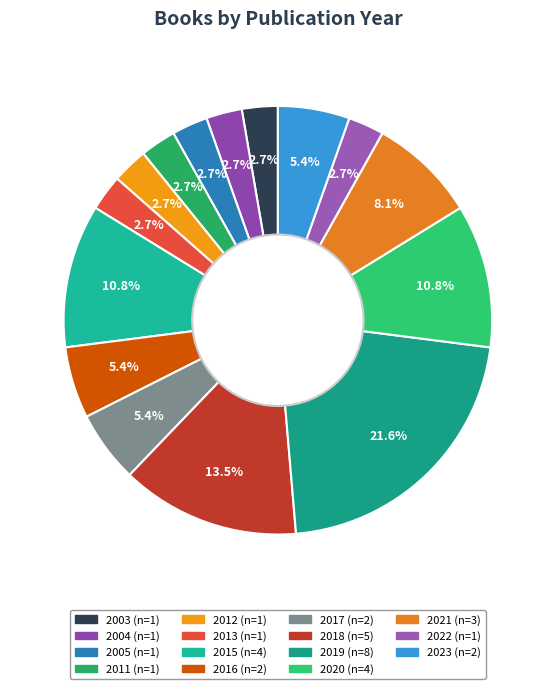

To the nearest percent, what percentage of the pie is 2021?

8%